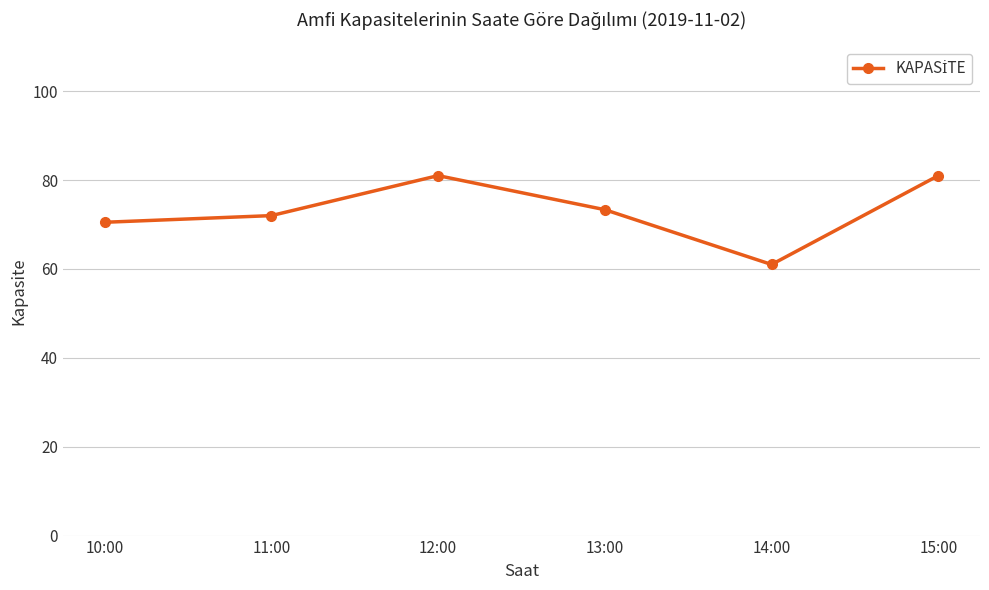

Which label corresponds to the smallest value in the chart?

14:00